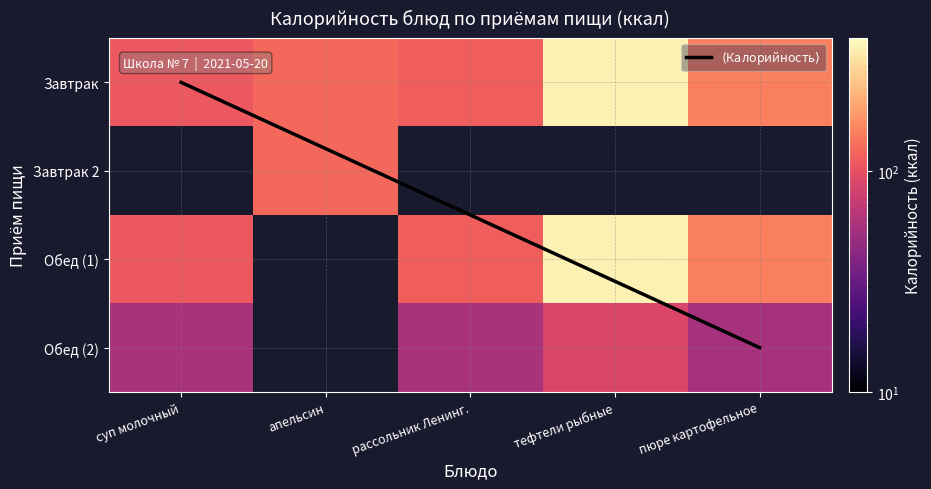

What is the sum of the суп молочный values at 3 and 2?

99.9